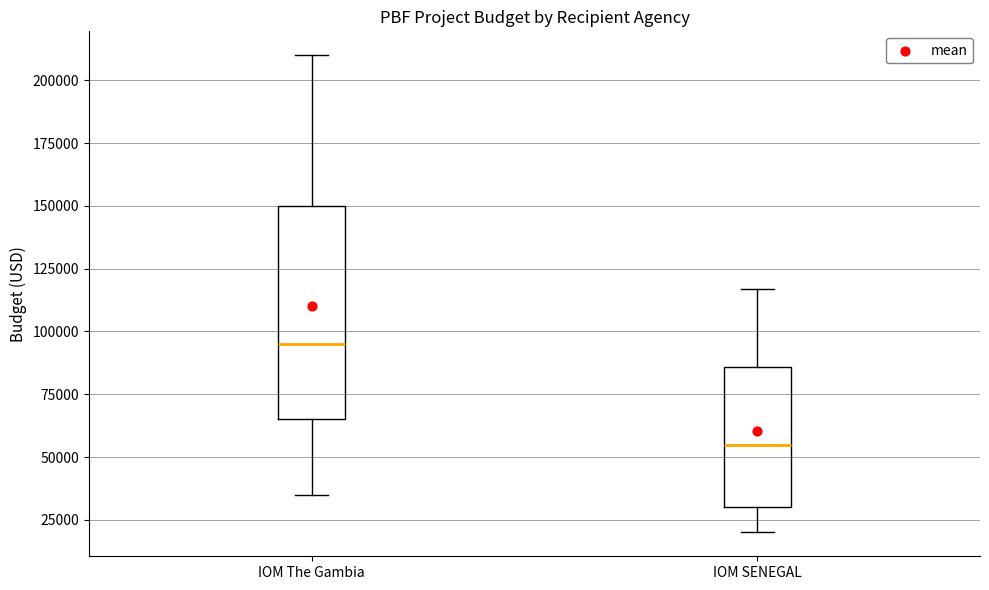

Which box's median line is the highest?

IOM The Gambia